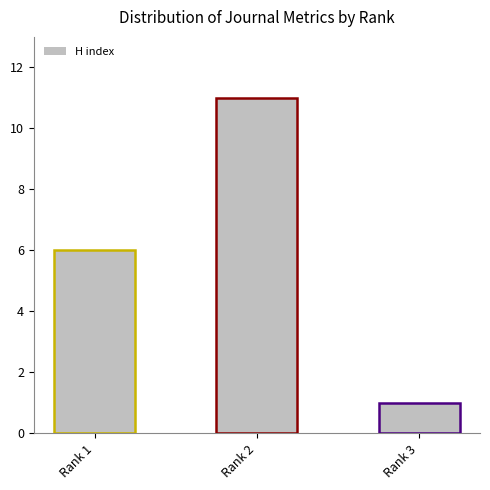

How many series are shown in this chart?

1